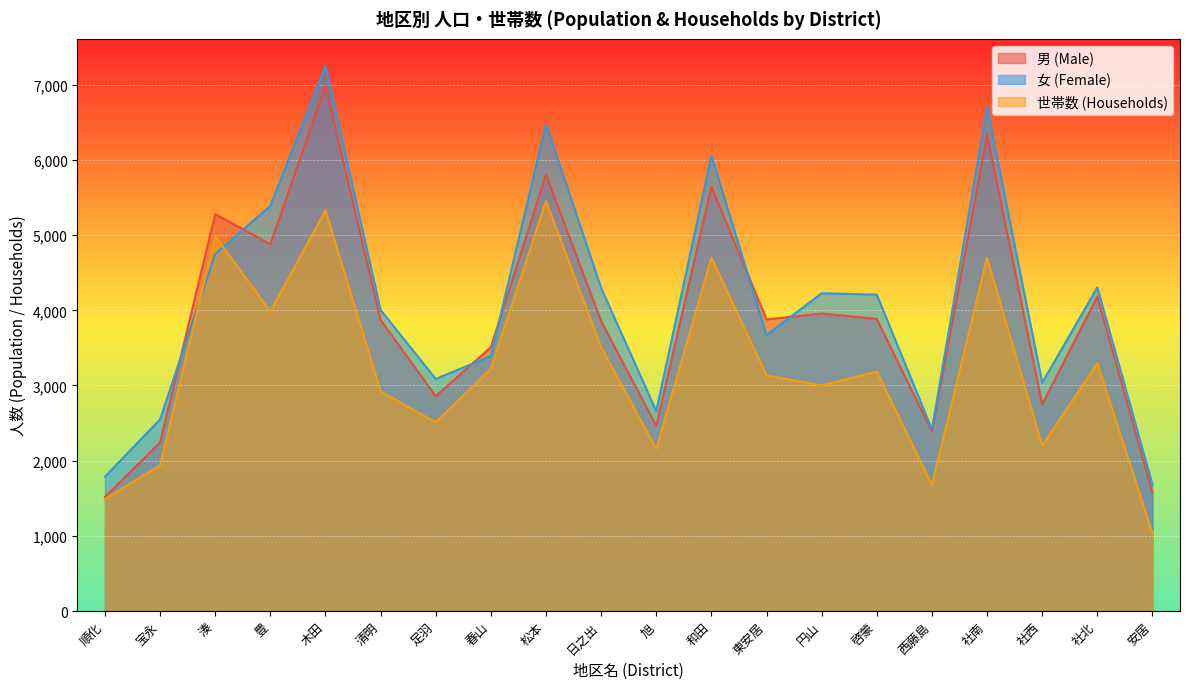

What is the label of the 16th point from the left?

西藤島